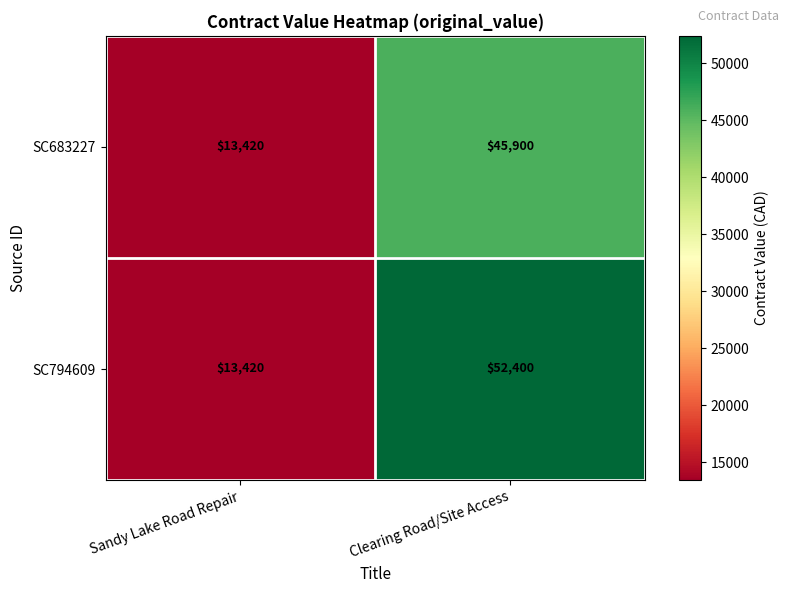

At how many categories does at least one series exceed 32599?

1